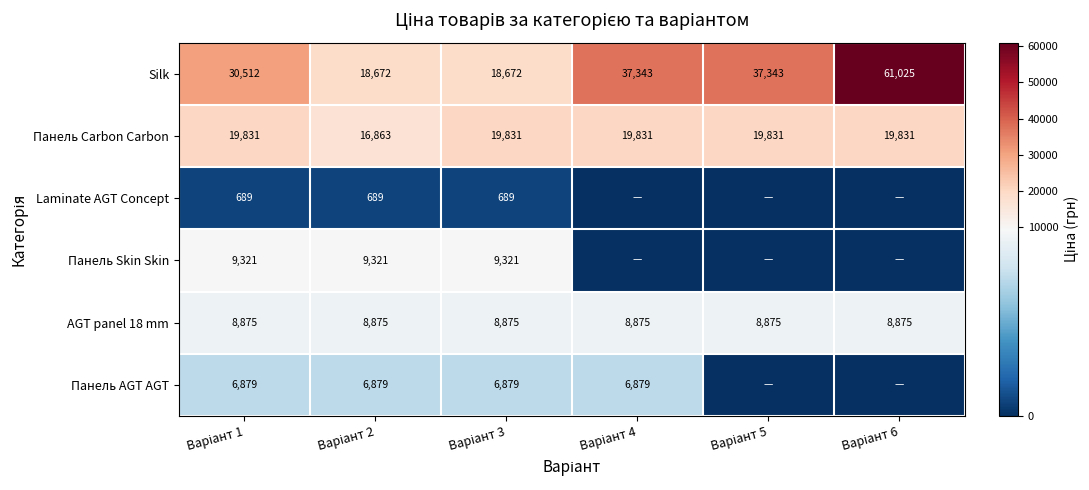

How many series are shown in this chart?

6